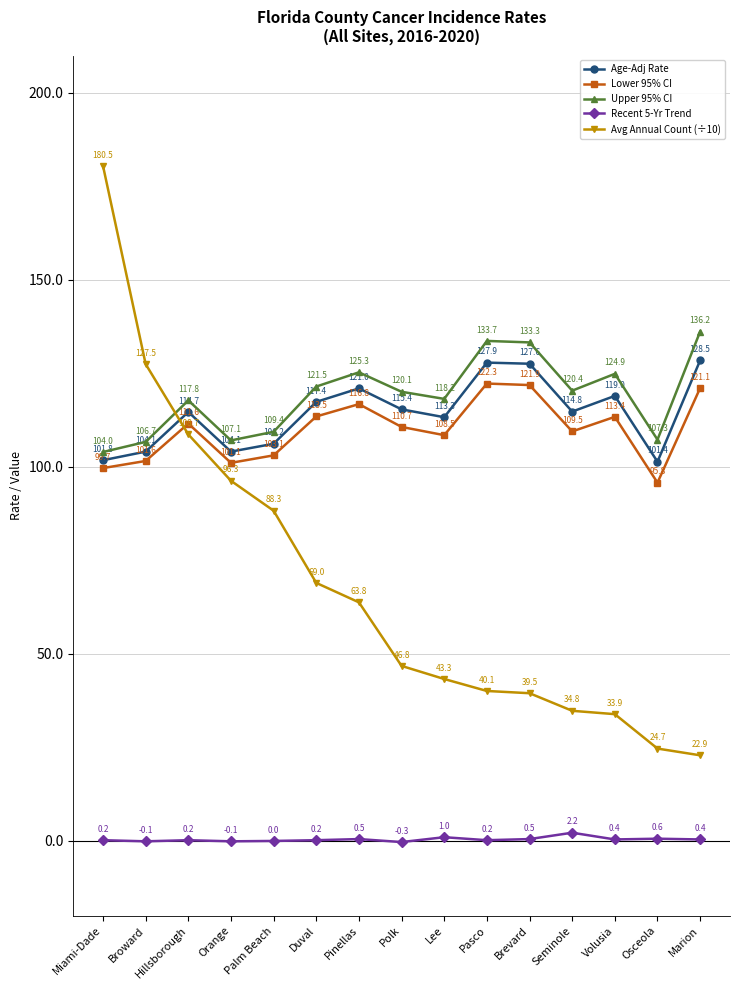

True or false: Recent 5-Yr Trend and Age-Adj Rate cross at least once.

False